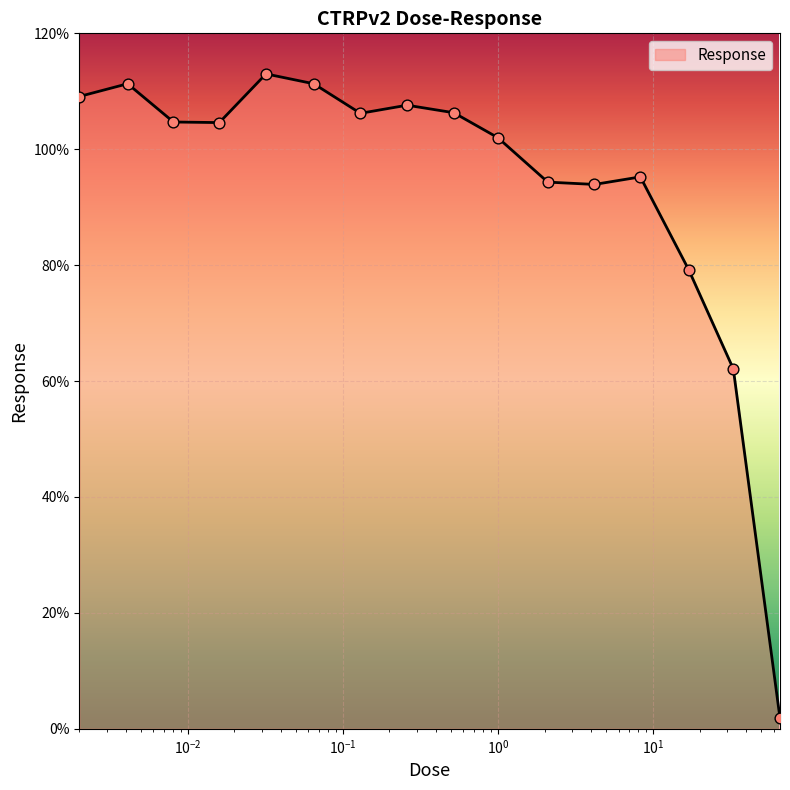

What is the greatest value displayed?

113.0